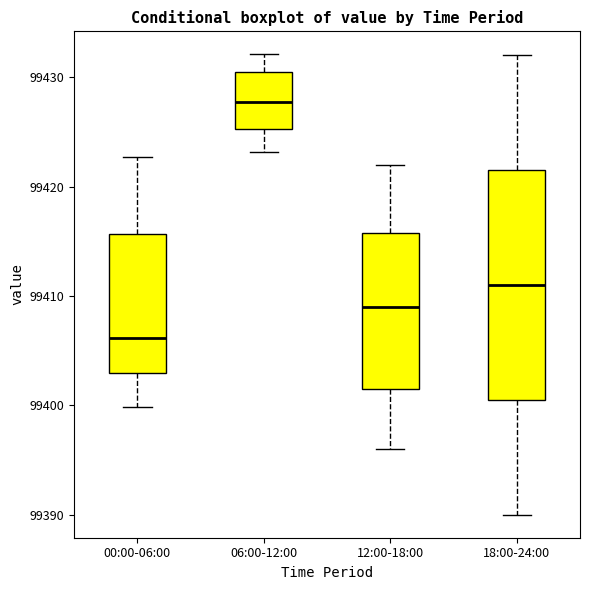

Which box's median line is the lowest?

00:00-06:00